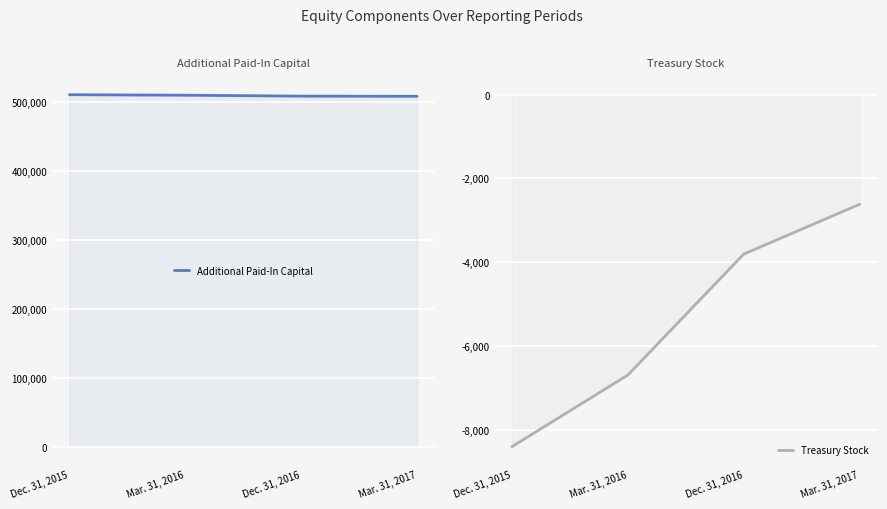

What is the total value across all series at Mar. 31, 2017?

505735